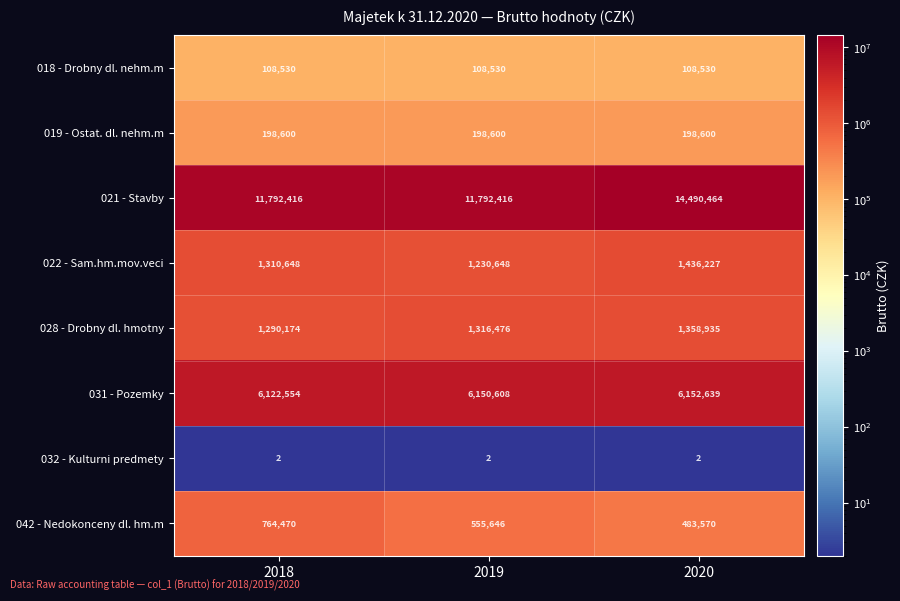

Reading left to right, what are all the values shown in this chart?

018 - Drobny dl. nehm.m: 108530	108530	108530
019 - Ostat. dl. nehm.m: 198600	198600	198600
021 - Stavby: 11792416	11792416	14490464
022 - Sam.hm.mov.veci: 1310648	1230648	1436227
028 - Drobny dl. hmotny: 1290174	1316476	1358935
031 - Pozemky: 6122554	6150608	6152639
032 - Kulturni predmety: 2	2	2
042 - Nedokonceny dl. hm.m: 764470	555646	483570